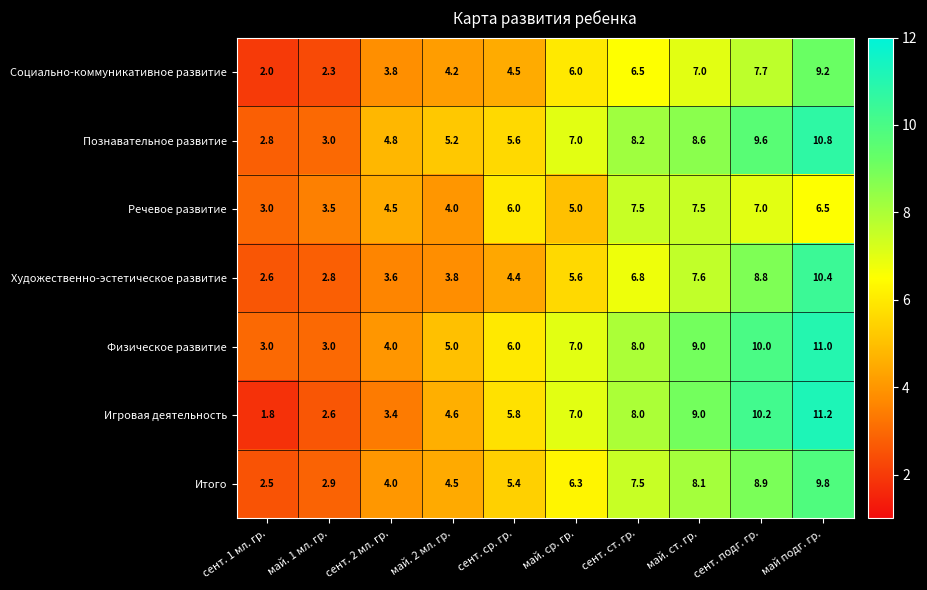

How many distinct data groups are displayed?

7